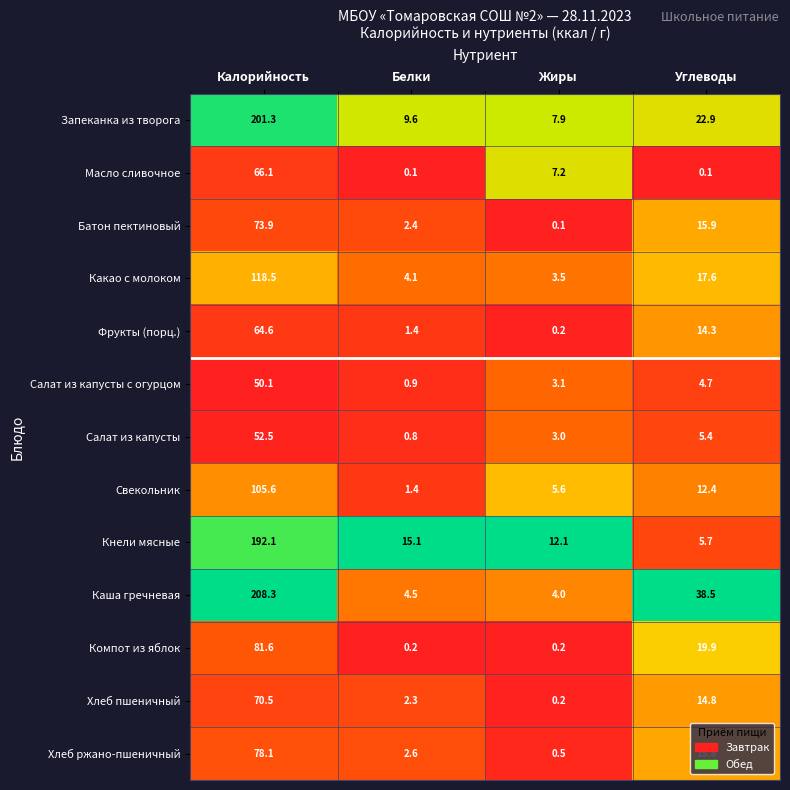

What is the average value of the Каша гречневая series?

63.8